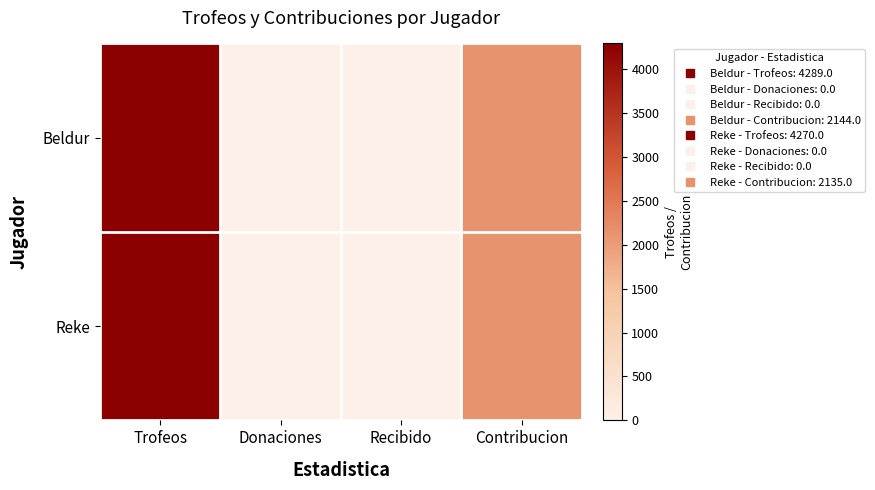

Reading left to right, list all the values displayed in this chart.

Beldur: Trofeos=4289	Donaciones=0	Recibido=0	Contribucion=2144
Reke: Trofeos=4270	Donaciones=0	Recibido=0	Contribucion=2135